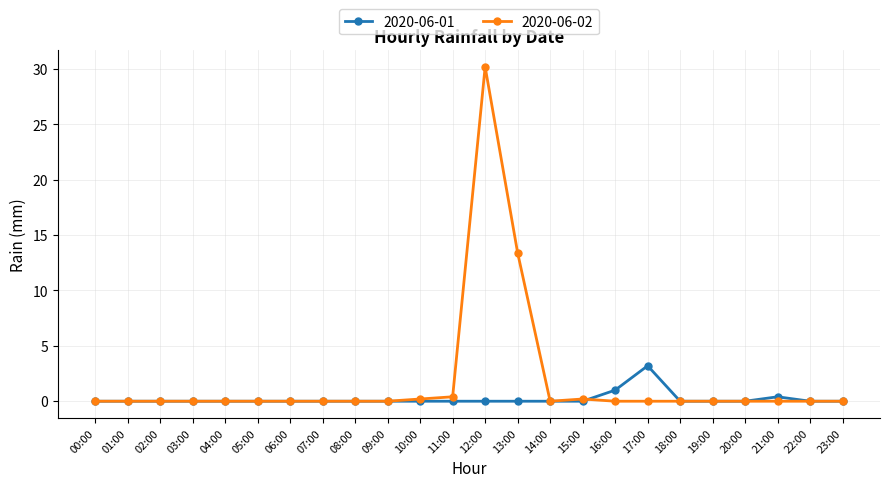

True or false: 2020-06-02 has a value of -20.2 at 17:00.

False